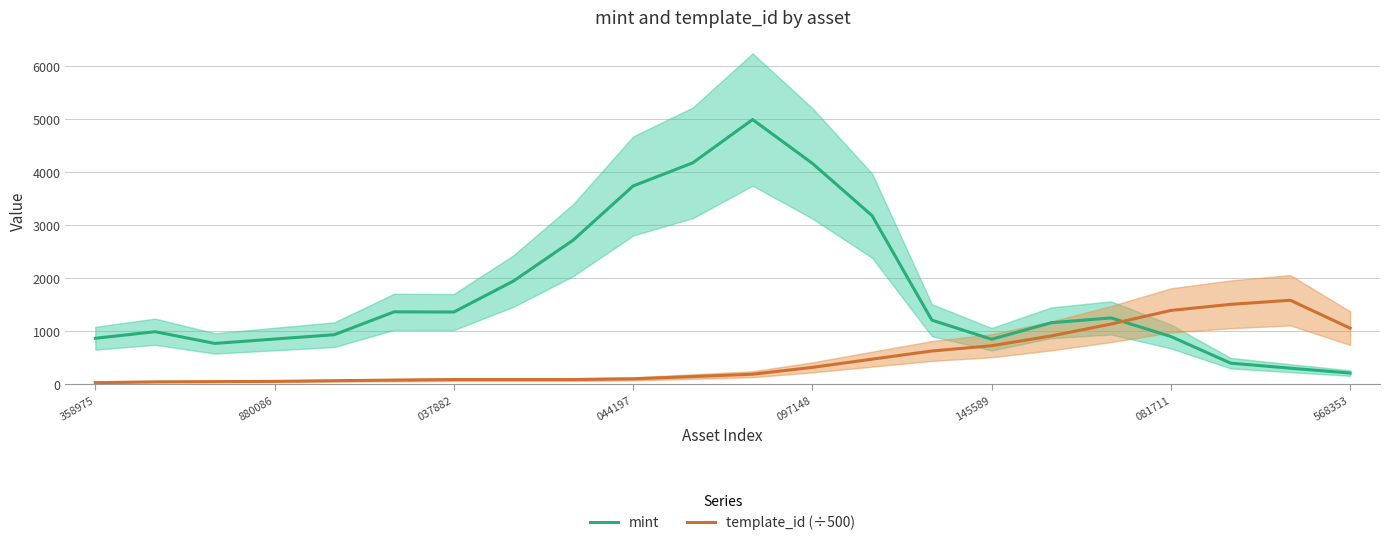

The value of template_id (÷500) at 568353 is 1411.3. True or false?

False